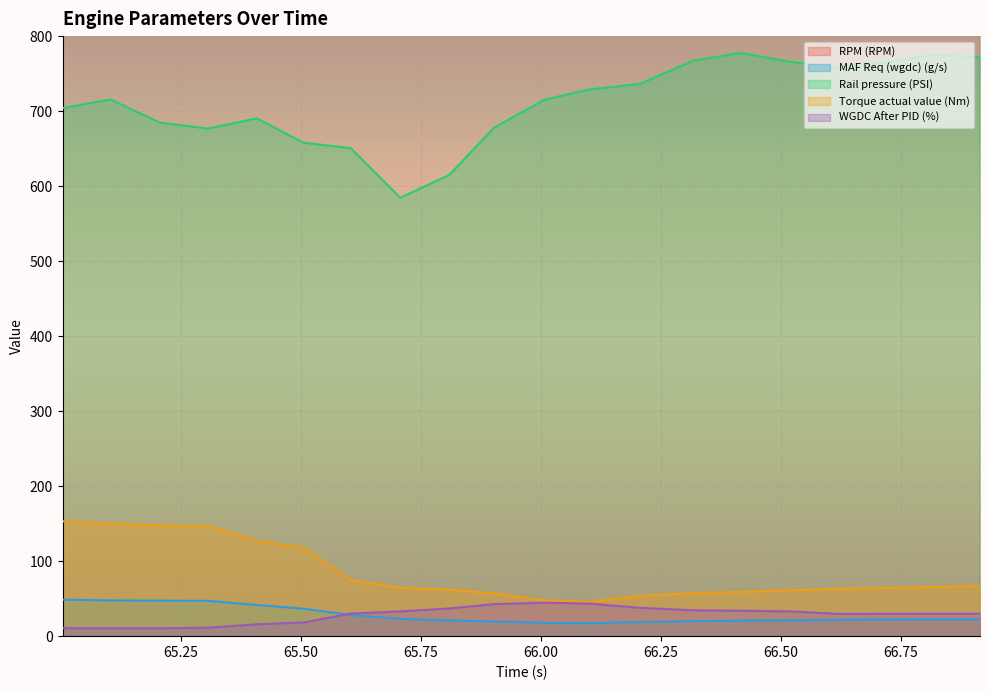

What is the sum of all RPM (RPM) values?

69516.0